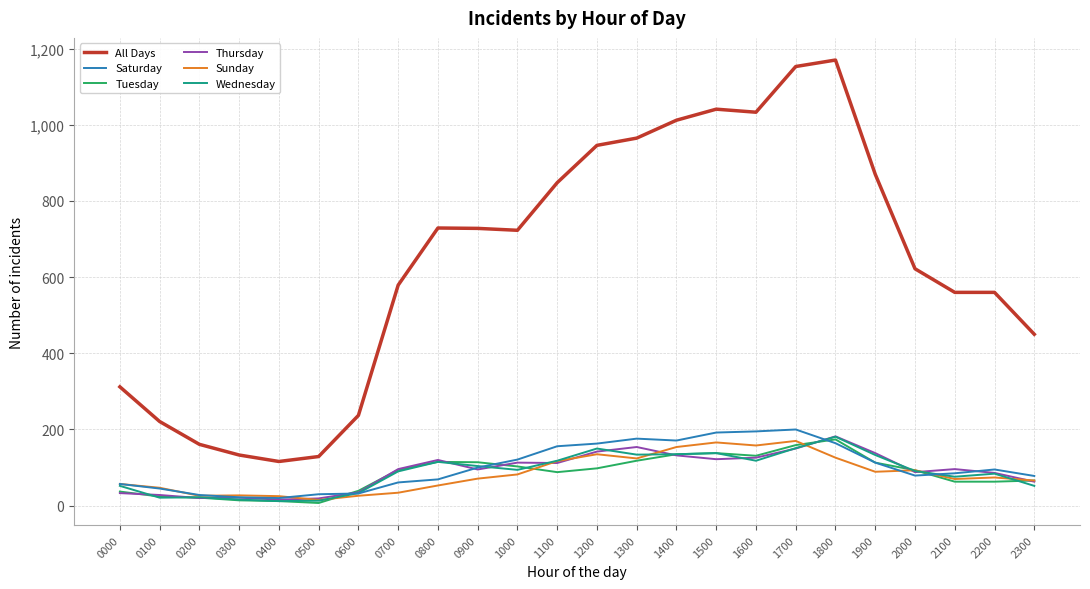

What is the difference between the highest and lowest values at 1000?

641